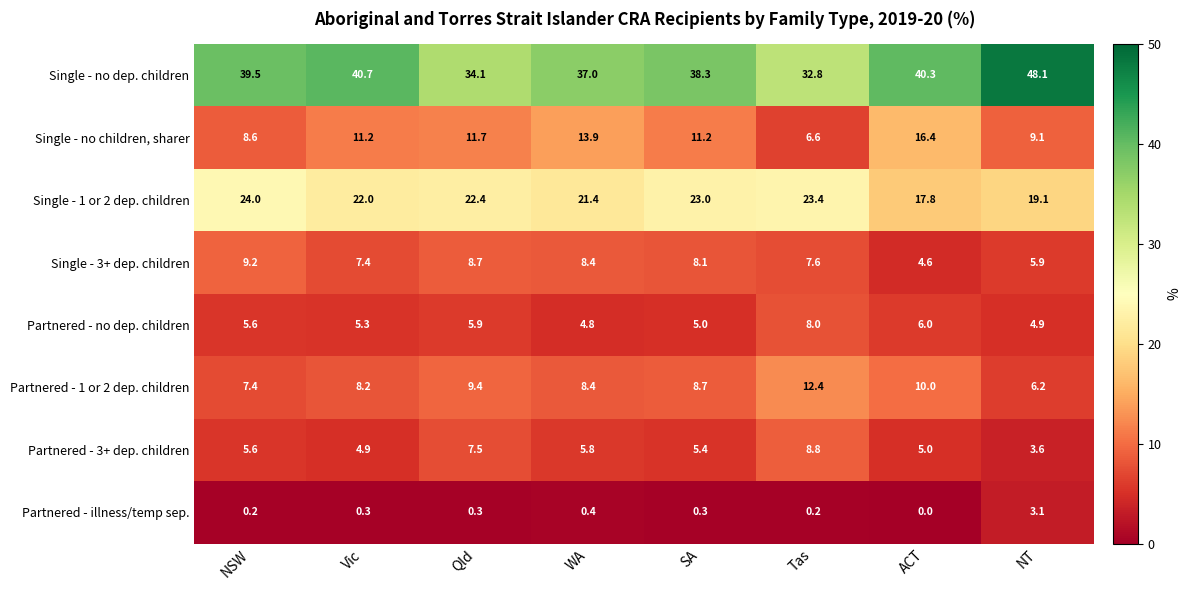

How many data points in Single - no dep. children are above 39?

4